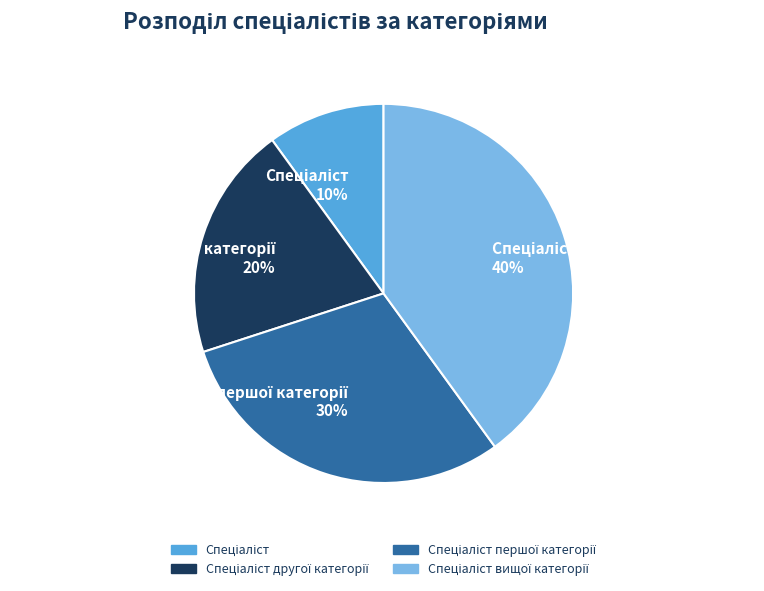

Count the number of slices in the pie.

4